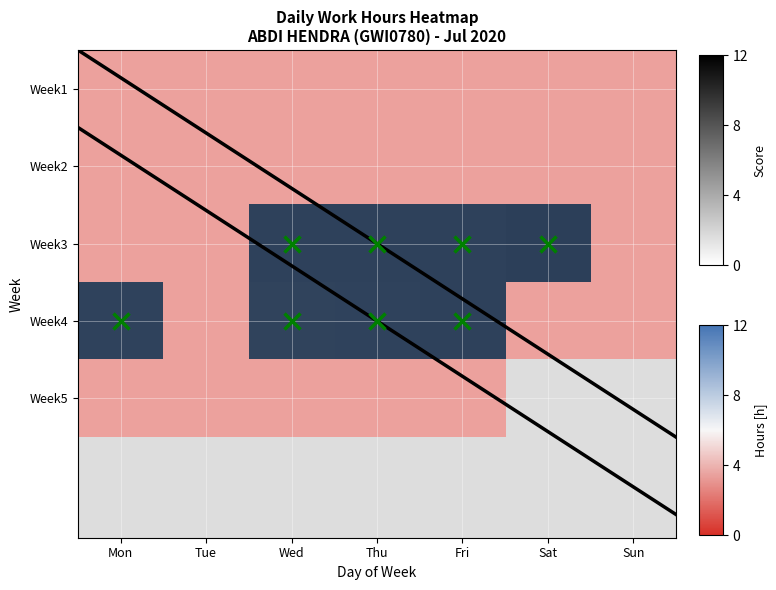

At which category is the sum across all series the highest?

Fri